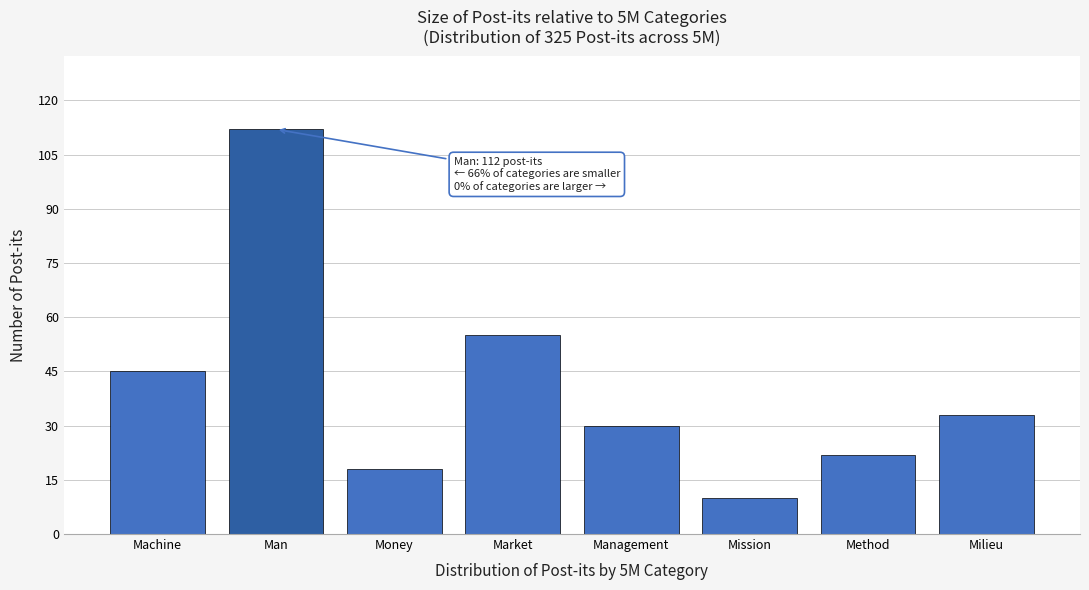

Reading left to right, list all the values displayed in this chart.

Machine=45	Man=112	Money=18	Market=55	Management=30	Mission=10	Method=22	Milieu=33